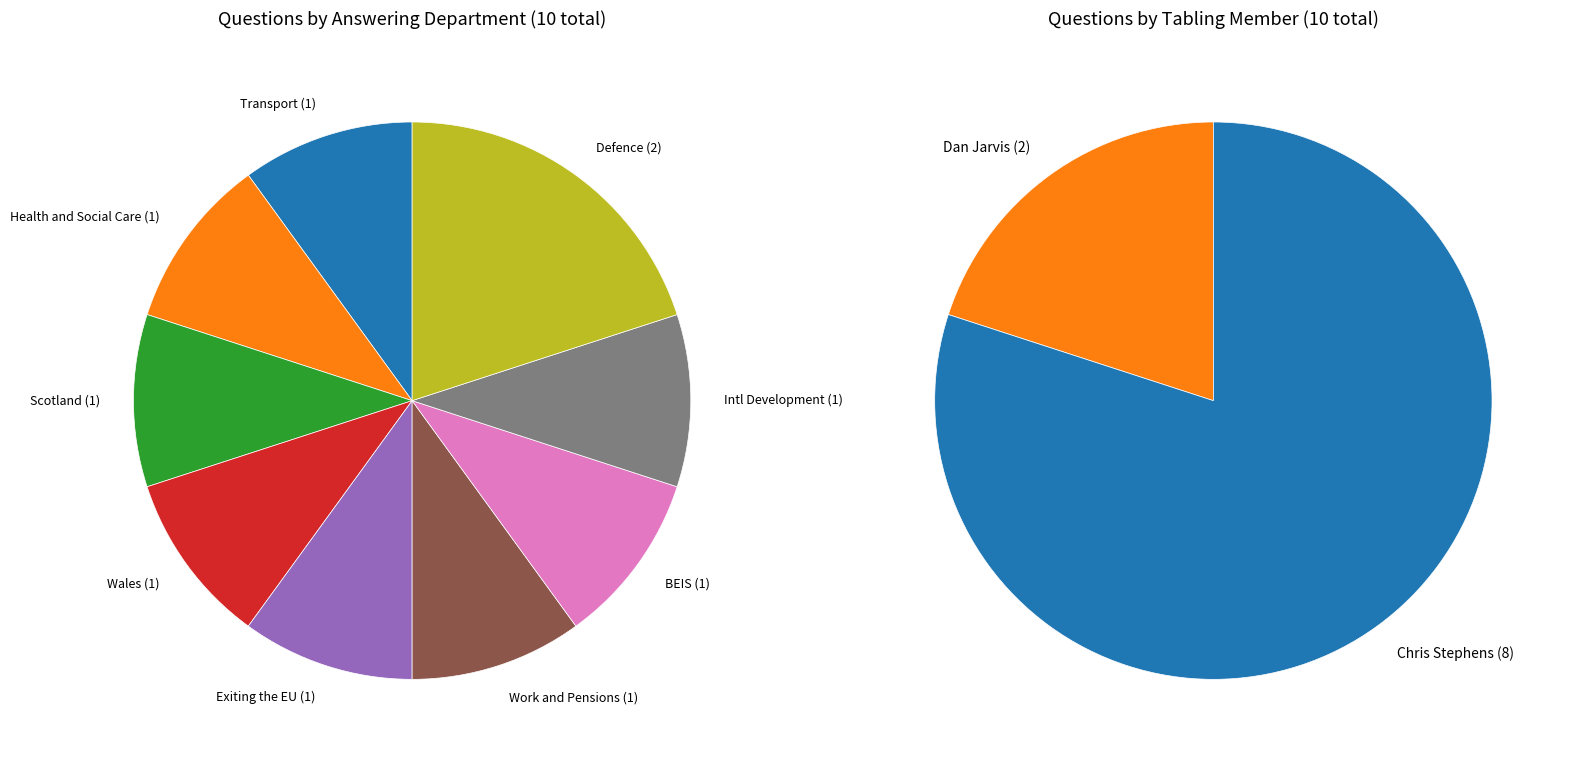

Is it true that Defence is 8% of the pie?

False